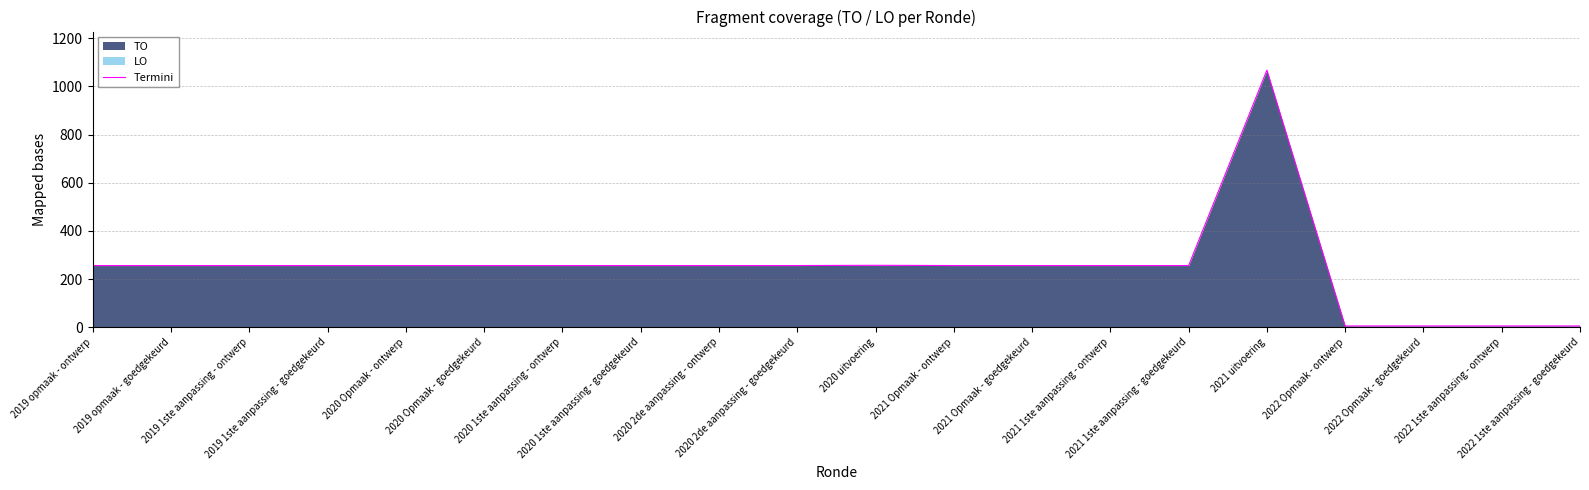

At which category does the chart reach its minimum across all series?

2022 Opmaak - ontwerp